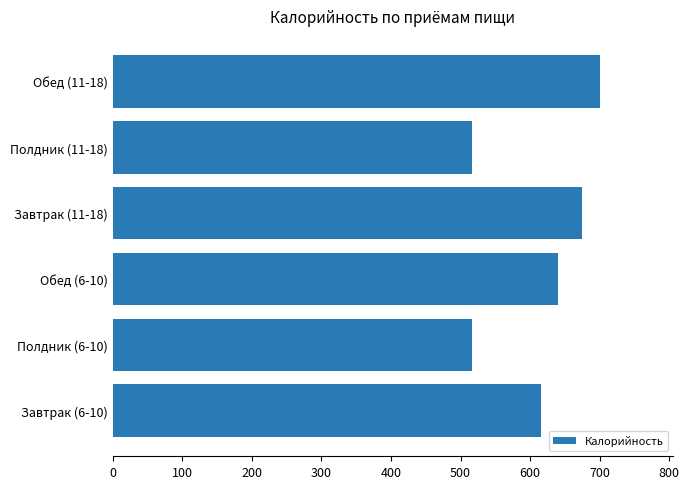

The value at Обед (6-10) is 242.9. True or false?

False